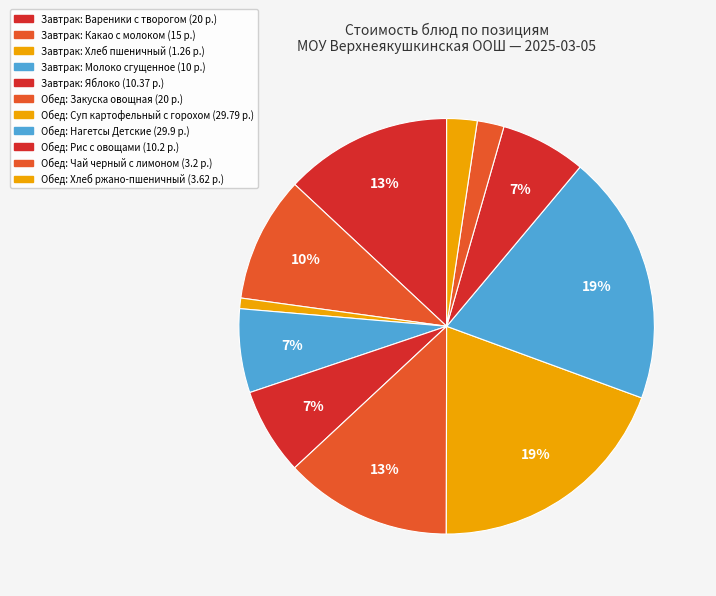

Count the number of slices in the pie.

11